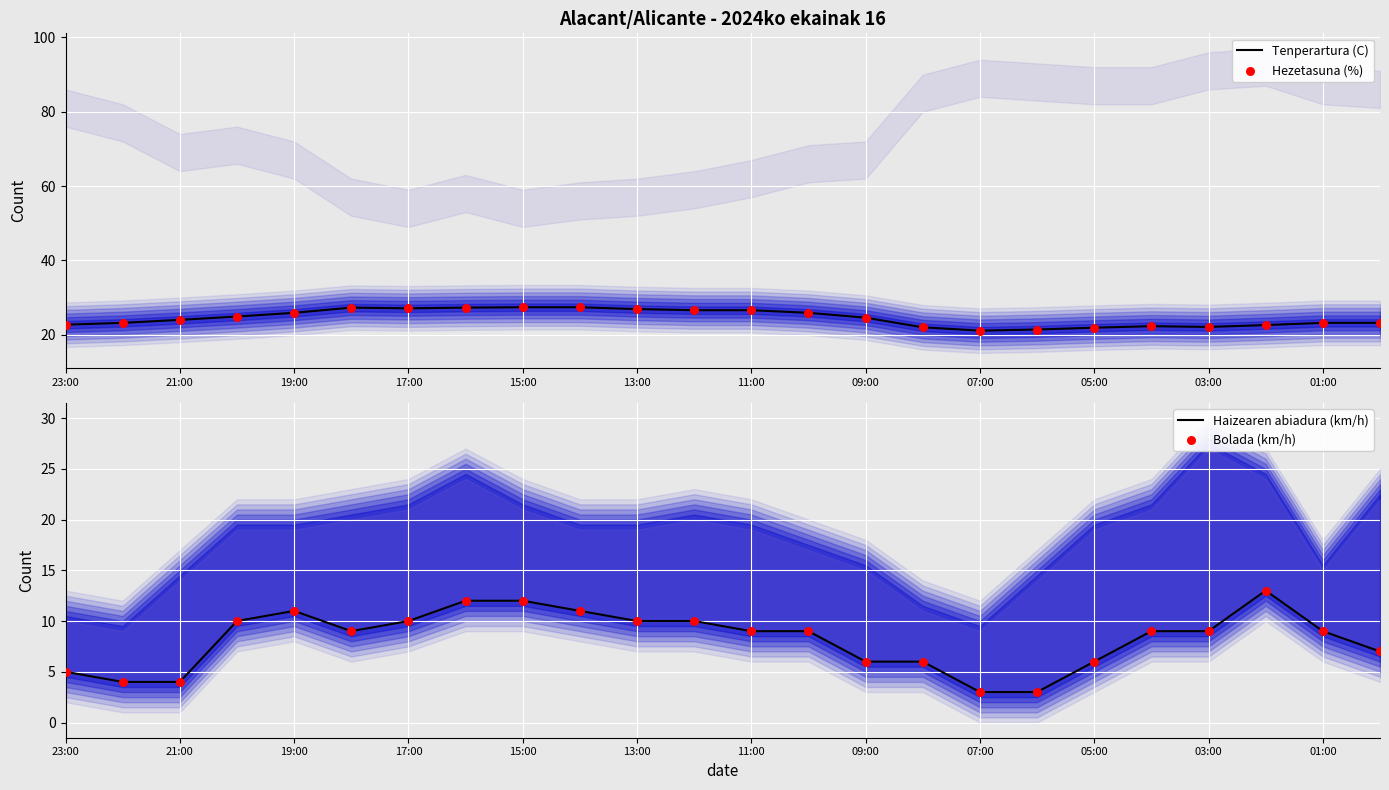

Which series contains the lowest Y value?

Haizearen abiadura (km/h)